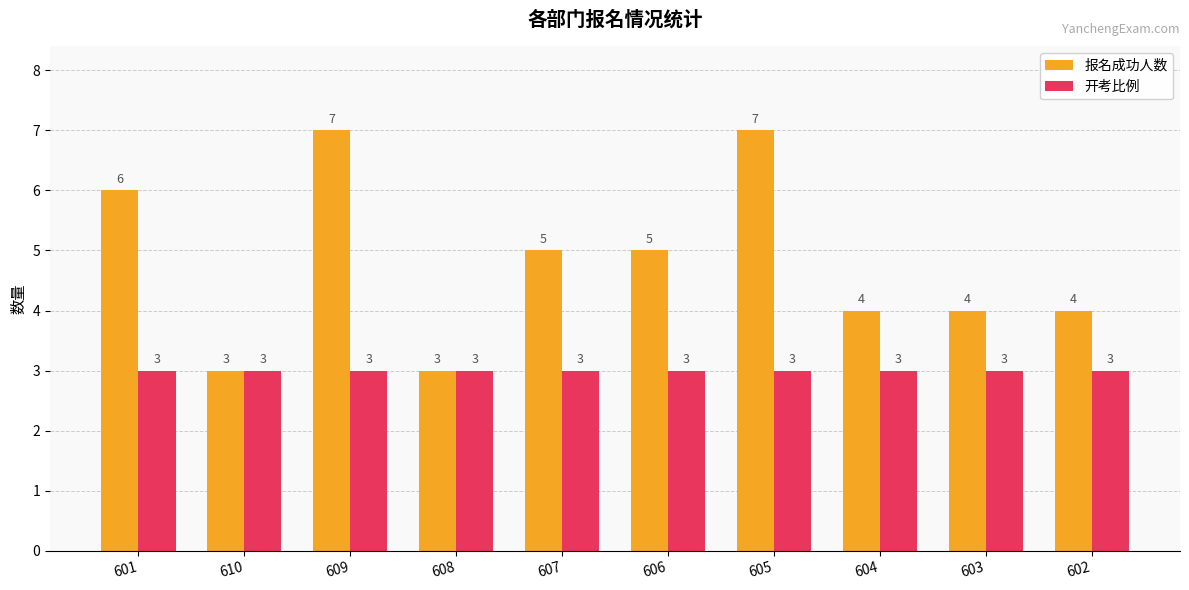

Is it true that 开考比例 equals 1 at 601?

False